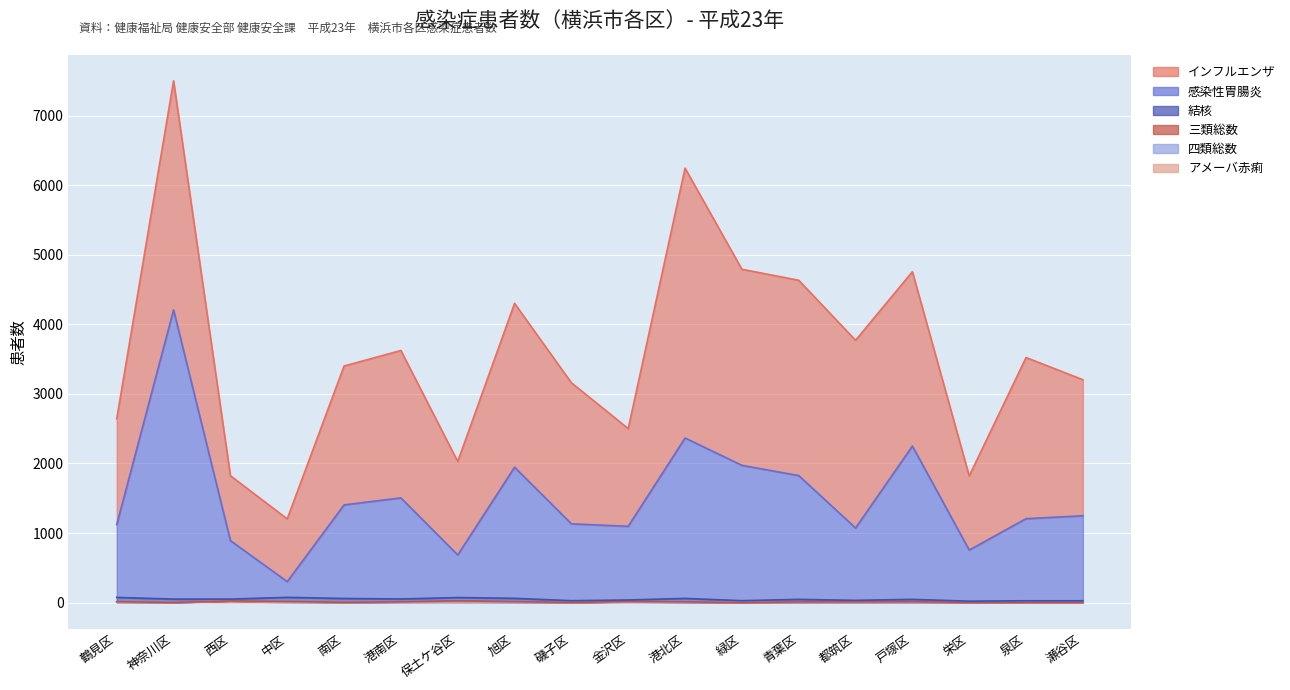

Is it true that アメーバ赤痢 equals -9 at 青葉区?

False